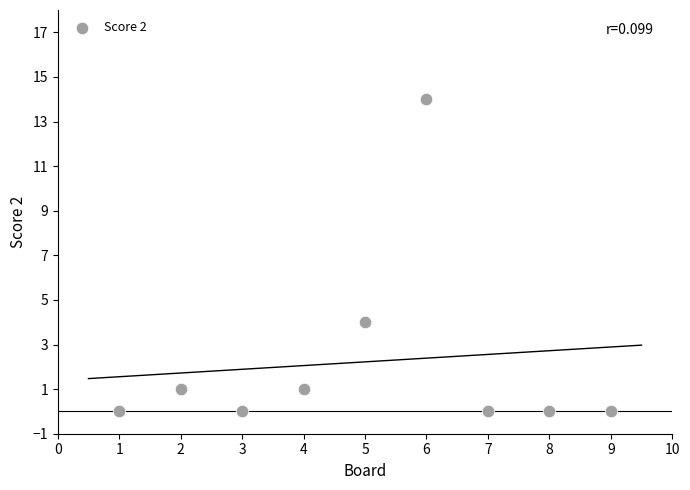

What is the average X value?

5